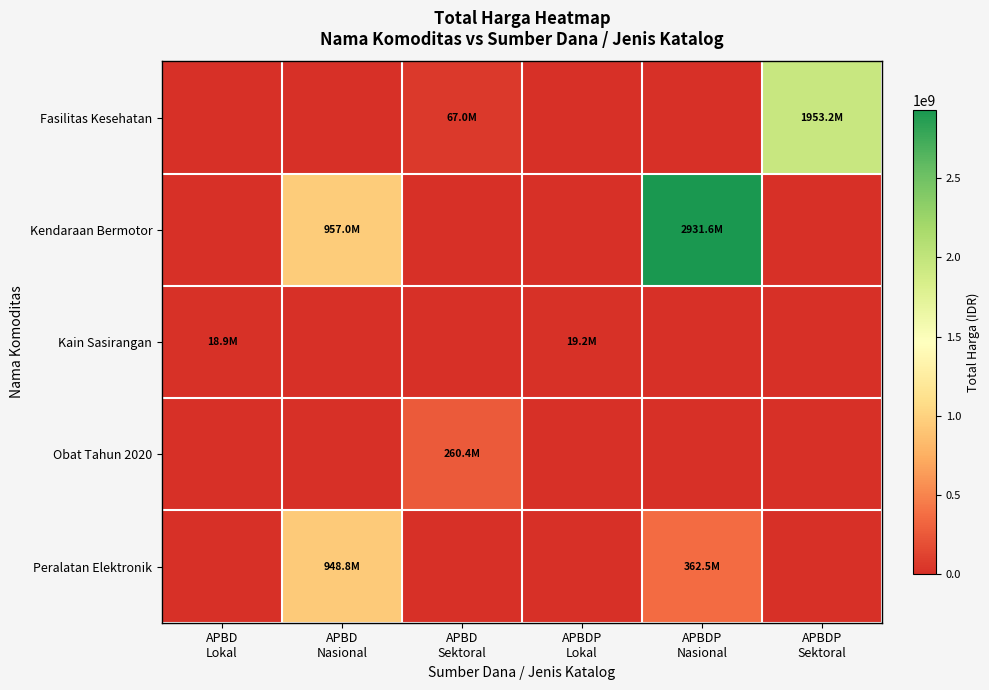

Which series has the largest range (max minus min)?

Kendaraan Bermotor